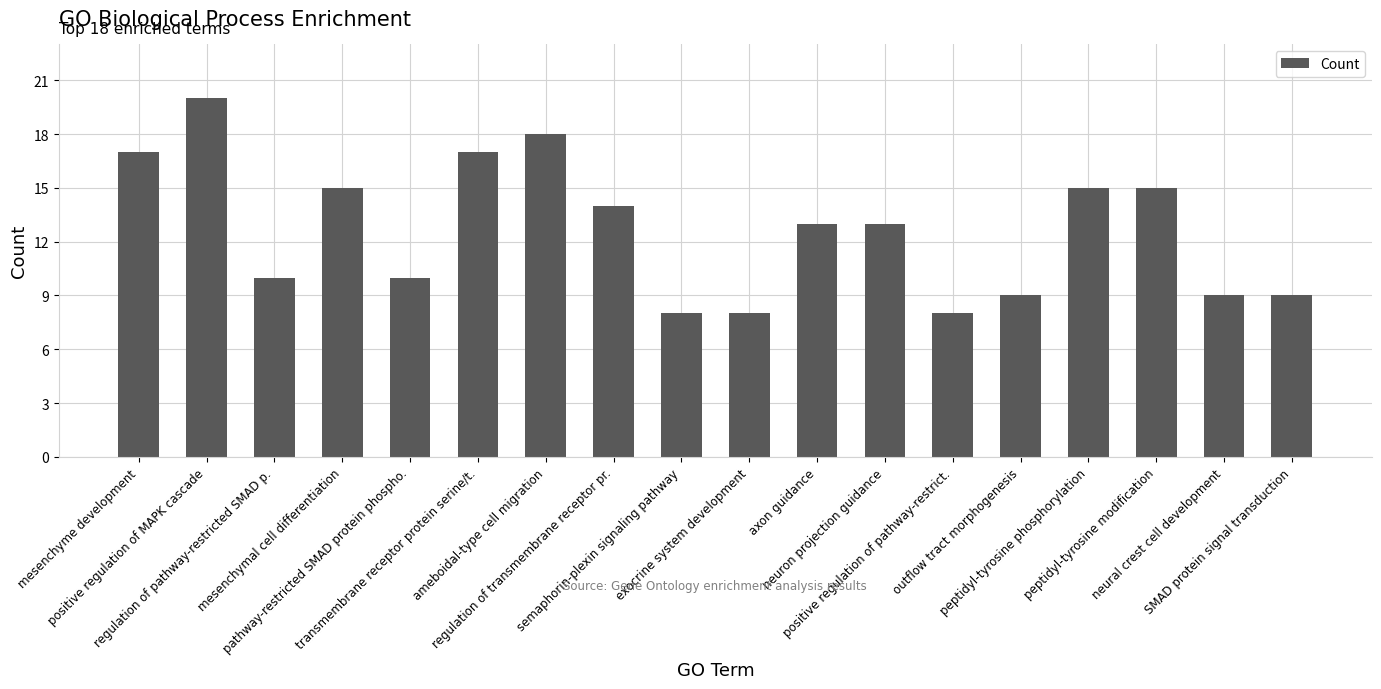

What is the sum of all values?

228